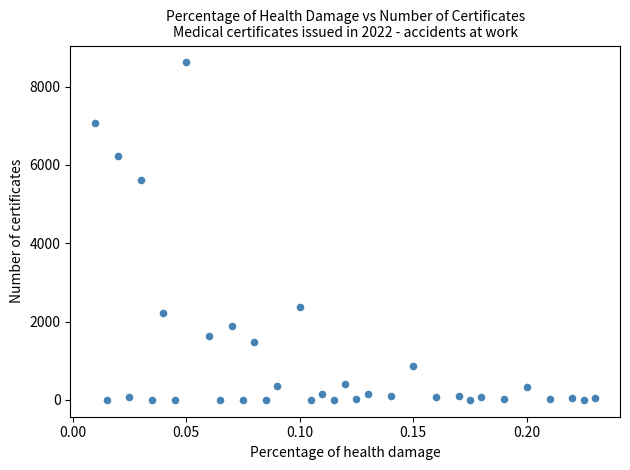

What Y value in the scatter plot is closest to 4310?

5616